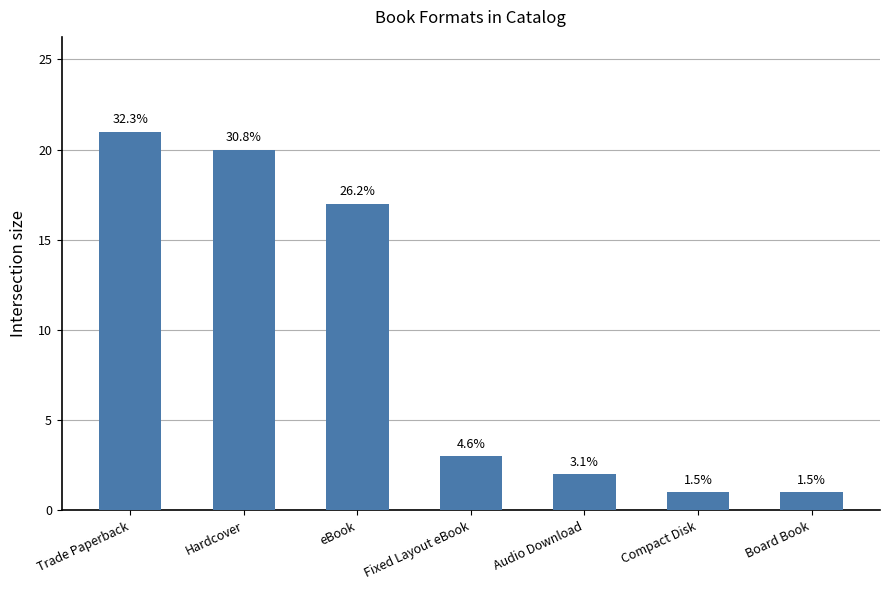

Are the bars horizontal?

No